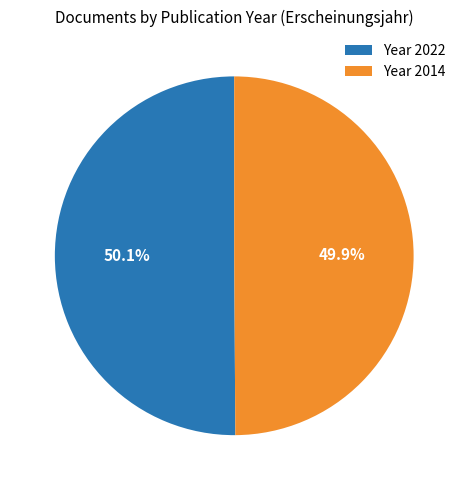

Is there a majority slice in this chart?

Yes